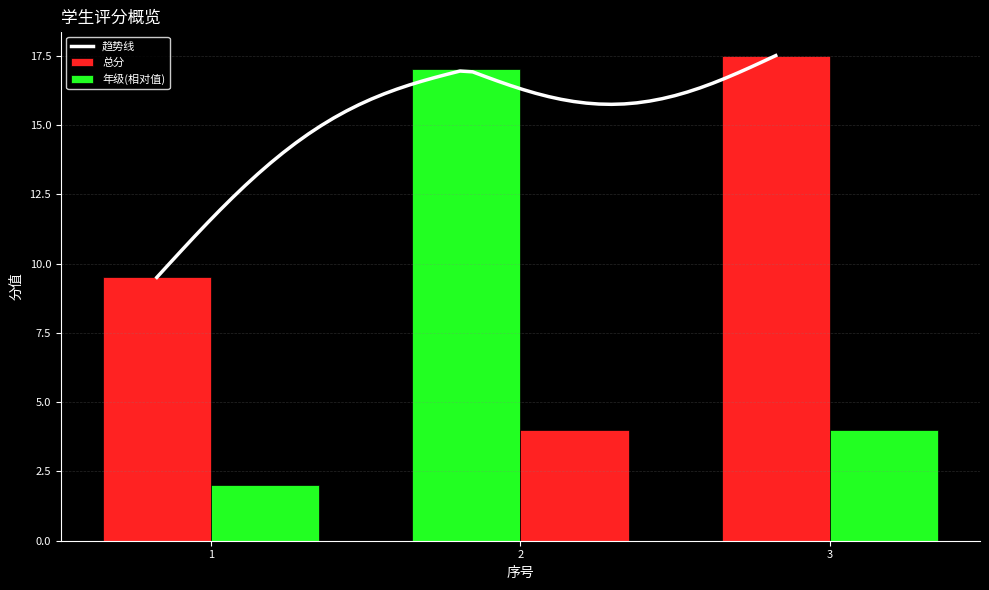

Where does the 总分 series first go above 17?

3